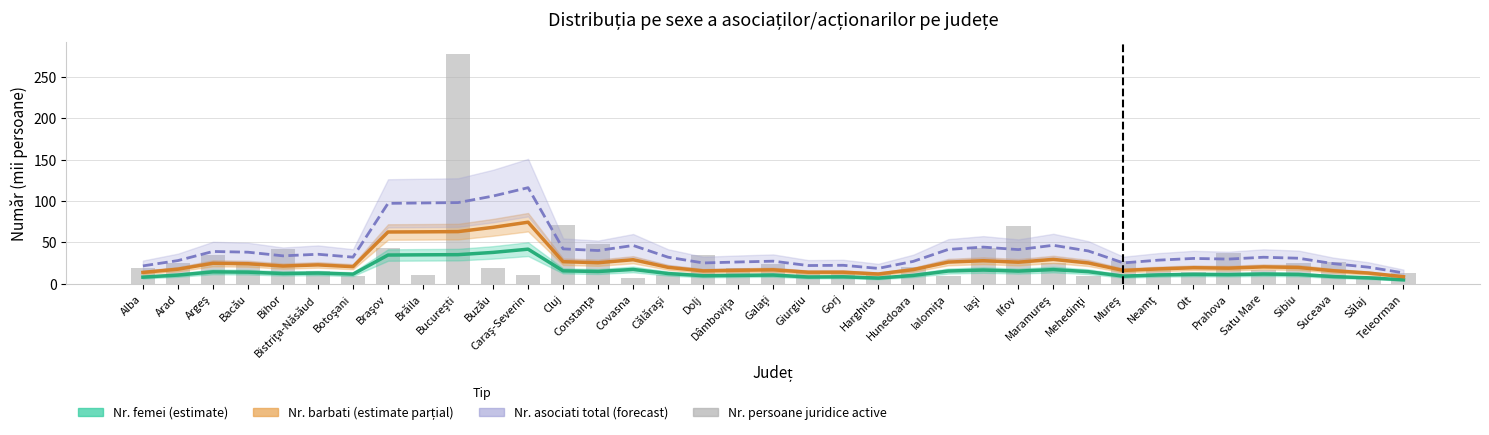

At which category is the sum across all series the highest?

Bucureşti